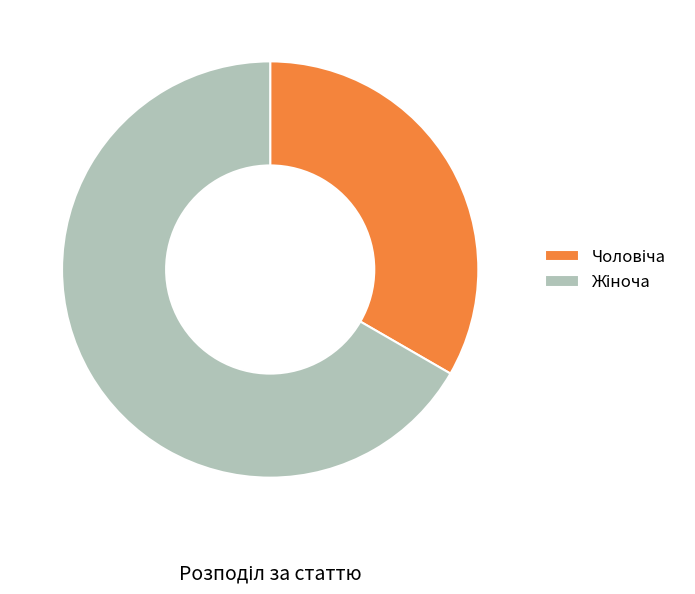

Is there a majority slice in this chart?

Yes